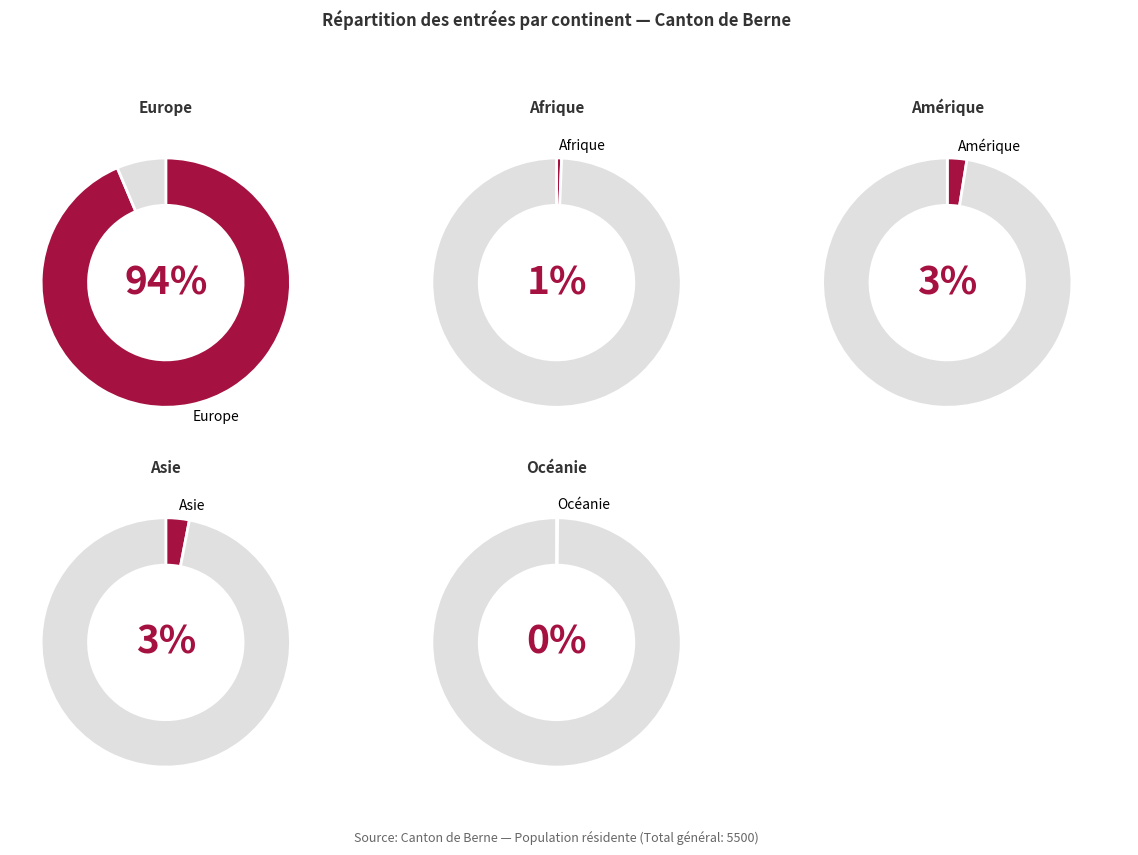

How many segments does this pie chart have?

5